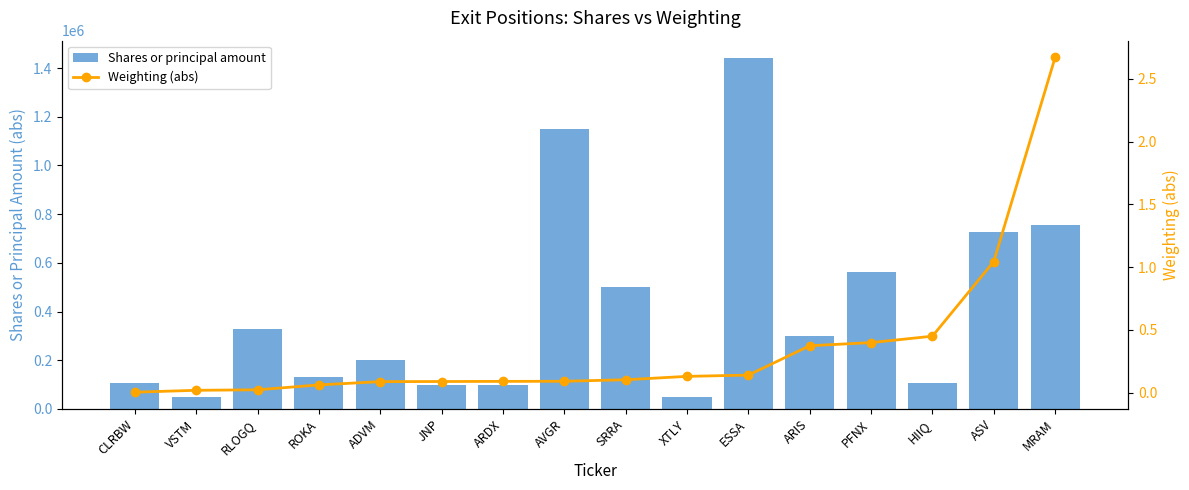

Reading left to right, what are all the values shown in this chart?

Shares or principal amount: CLRBW=106600.0	VSTM=50000.0	RLOGQ=328835.0	ROKA=132297.0	ADVM=200000.0	JNP=100000.0	ARDX=100000.0	AVGR=1150000.0	SRRA=500000.0	XTLY=46928.0	ESSA=1440269.0	ARIS=300000.0	PFNX=563255.0	HIIQ=108347.0	ASV=725000.0	MRAM=755954.0
Weighting (abs): CLRBW=0.0	VSTM=0.0	RLOGQ=0.0	ROKA=0.1	ADVM=0.1	JNP=0.1	ARDX=0.1	AVGR=0.1	SRRA=0.1	XTLY=0.1	ESSA=0.1	ARIS=0.4	PFNX=0.4	HIIQ=0.5	ASV=1.0	MRAM=2.7